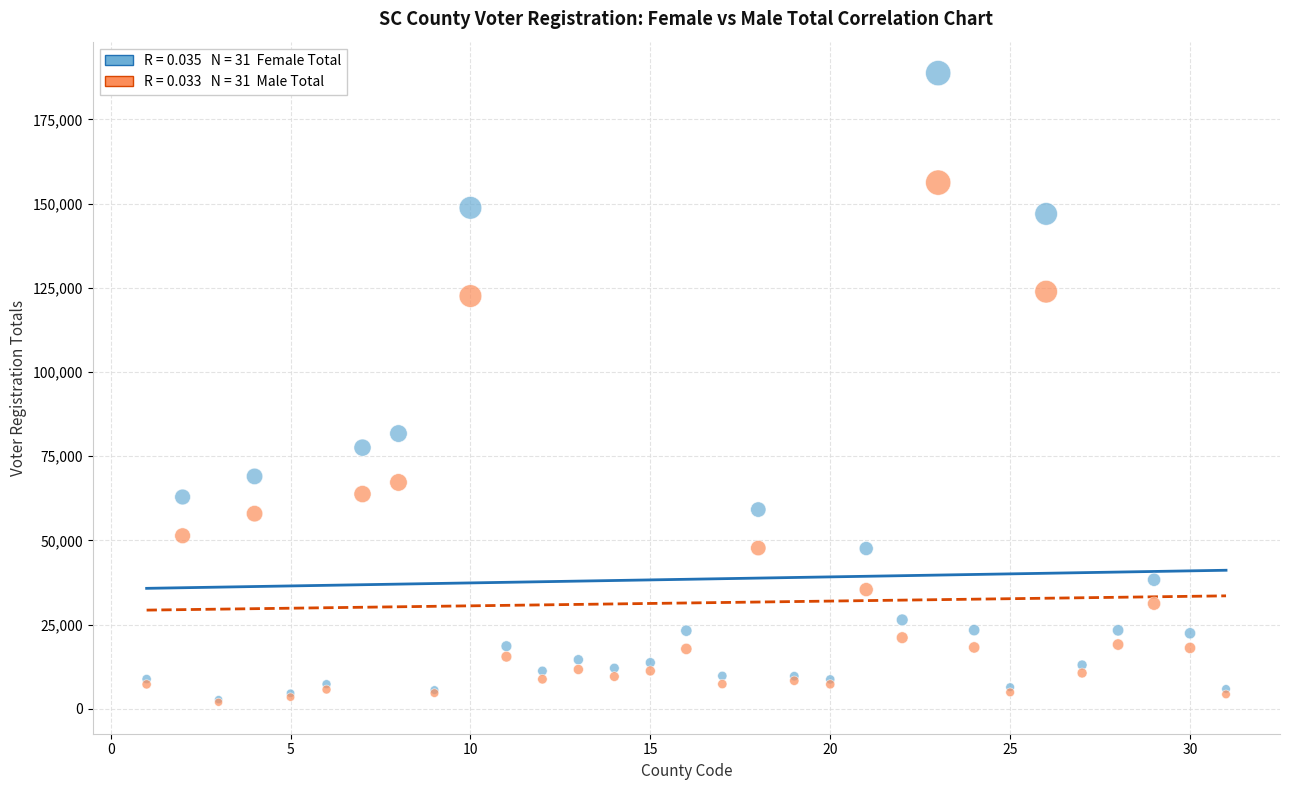

Across all series, what Y value is closest to 95318?

81700